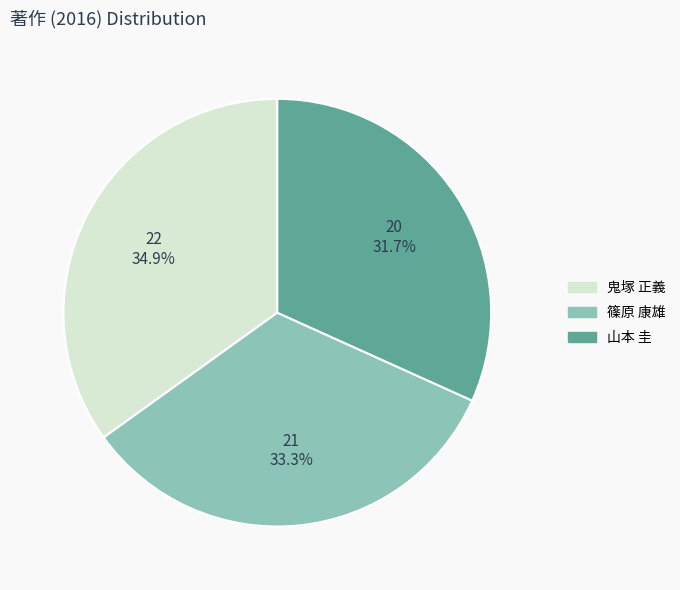

Is it true that 鬼塚 正義 is 35% of the pie?

True